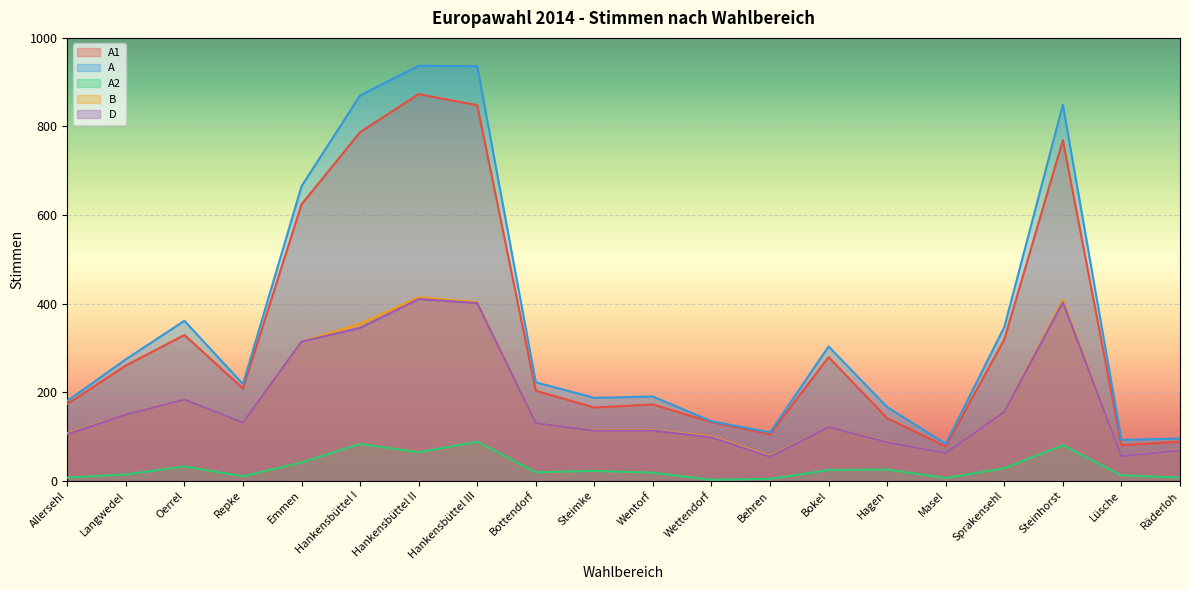

Where is the first local minimum for D?

Repke